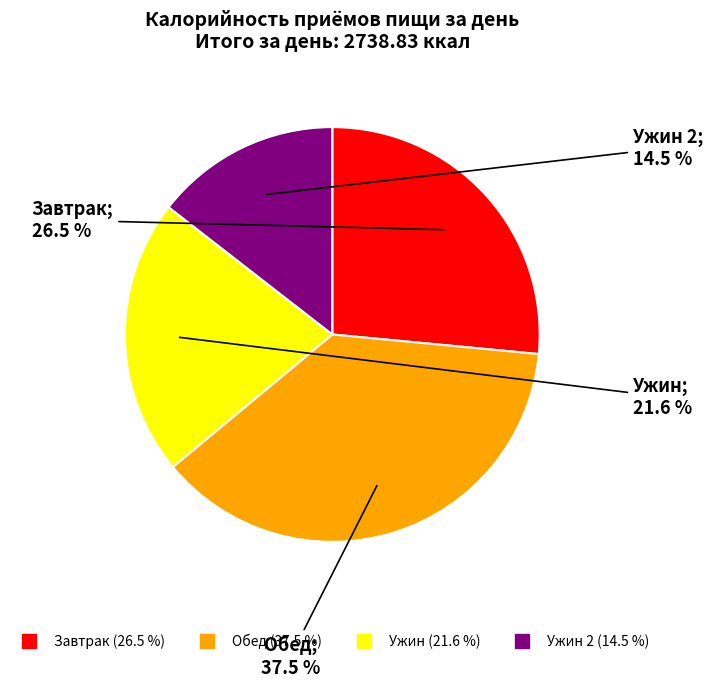

Does any single category account for the majority?

No